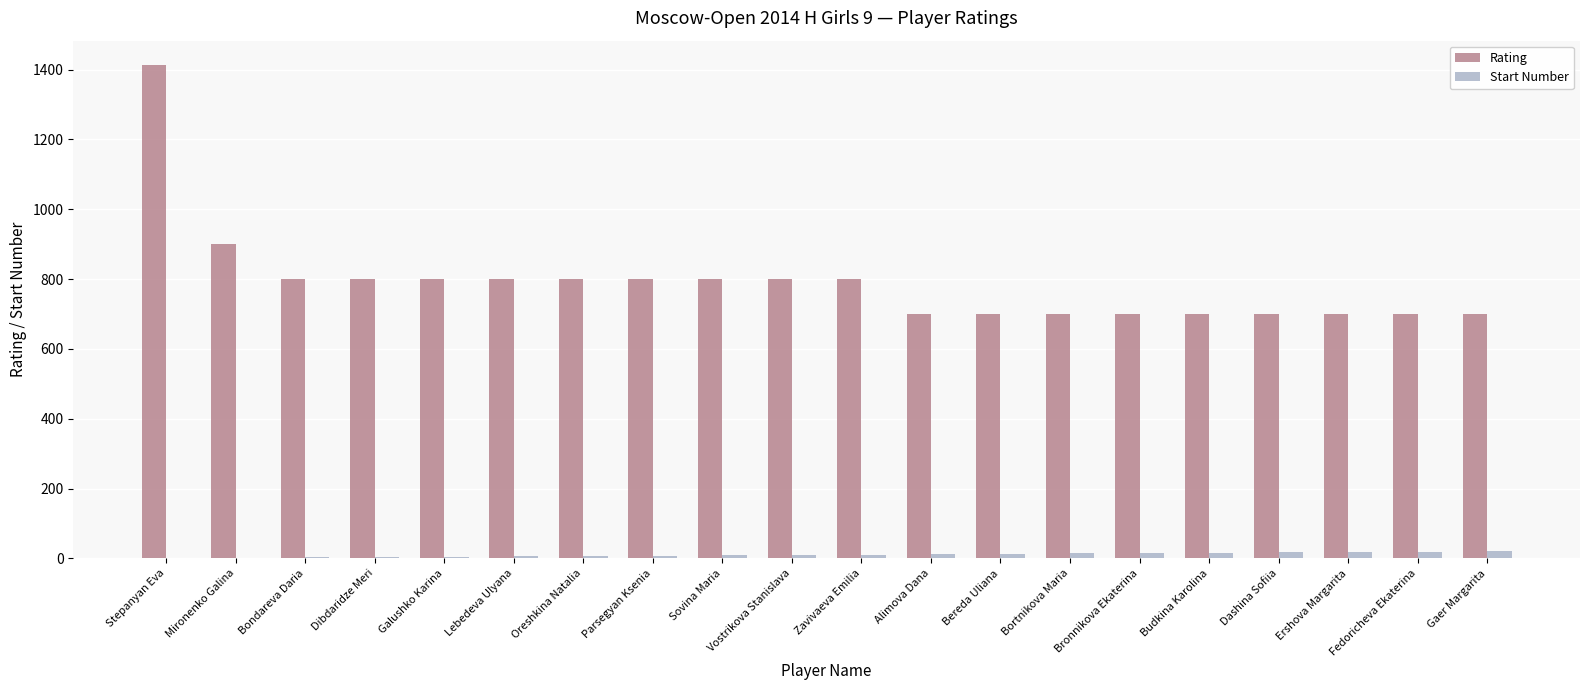

What is the approximate value of Rating at Vostrikova Stanislava, to the nearest 100?

800